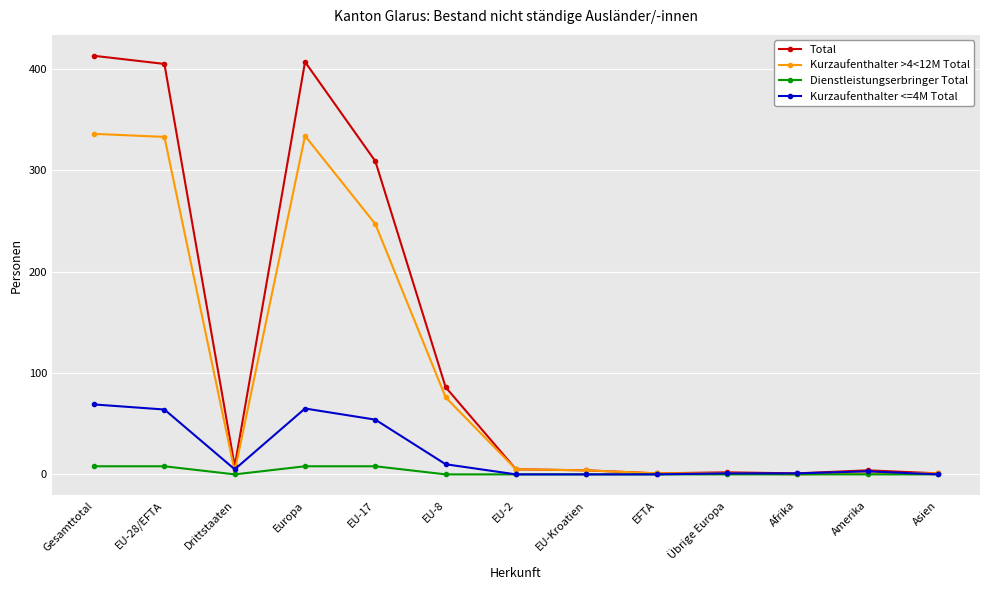

Is it true that Dienstleistungserbringer Total equals 0 at Asien?

True